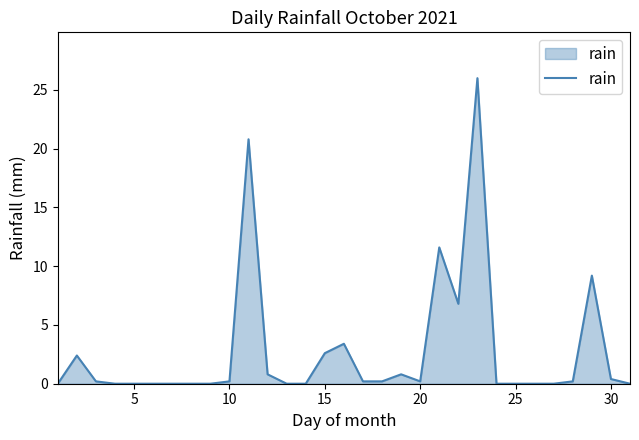

What is the greatest value displayed?

26.0